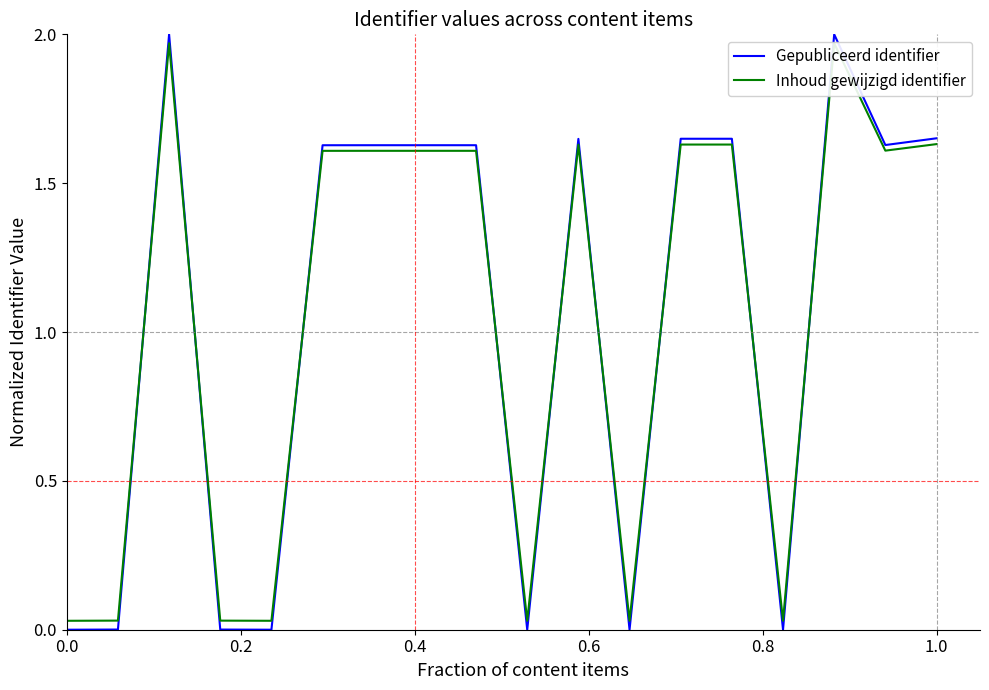

Which series has the widest spread of values?

Gepubliceerd identifier